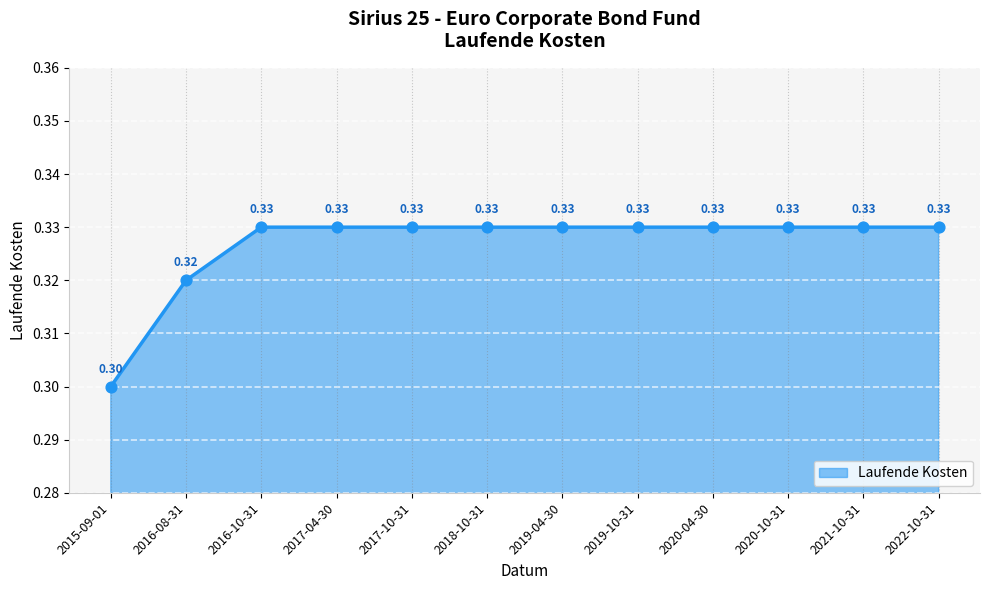

Between 2015-09-01 and 2019-10-31, which is larger?

2019-10-31